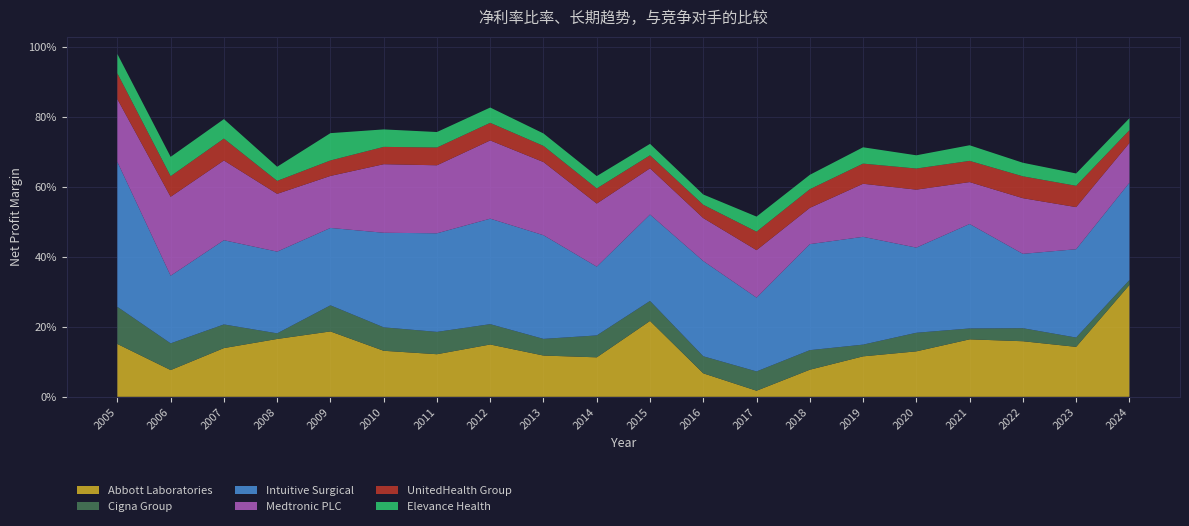

Reading right to left, list all the values displayed in this chart.

Abbott Laboratories: 2024=0.3	2023=0.1	2022=0.2	2021=0.2	2020=0.1	2019=0.1	2018=0.1	2017=0.0	2016=0.1	2015=0.2	2014=0.1	2013=0.1	2012=0.1	2011=0.1	2010=0.1	2009=0.2	2008=0.2	2007=0.1	2006=0.1	2005=0.2
Cigna Group: 2024=0.0	2023=0.0	2022=0.0	2021=0.0	2020=0.1	2019=0.0	2018=0.1	2017=0.1	2016=0.0	2015=0.1	2014=0.1	2013=0.0	2012=0.1	2011=0.1	2010=0.1	2009=0.1	2008=0.0	2007=0.1	2006=0.1	2005=0.1
Intuitive Surgical: 2024=0.3	2023=0.3	2022=0.2	2021=0.3	2020=0.2	2019=0.3	2018=0.3	2017=0.2	2016=0.3	2015=0.2	2014=0.2	2013=0.3	2012=0.3	2011=0.3	2010=0.3	2009=0.2	2008=0.2	2007=0.2	2006=0.2	2005=0.4
Medtronic PLC: 2024=0.1	2023=0.1	2022=0.2	2021=0.1	2020=0.2	2019=0.2	2018=0.1	2017=0.1	2016=0.1	2015=0.1	2014=0.2	2013=0.2	2012=0.2	2011=0.2	2010=0.2	2009=0.1	2008=0.2	2007=0.2	2006=0.2	2005=0.2
UnitedHealth Group: 2024=0.0	2023=0.1	2022=0.1	2021=0.1	2020=0.1	2019=0.1	2018=0.1	2017=0.1	2016=0.0	2015=0.0	2014=0.0	2013=0.0	2012=0.1	2011=0.1	2010=0.0	2009=0.0	2008=0.0	2007=0.1	2006=0.1	2005=0.1
Elevance Health: 2024=0.0	2023=0.0	2022=0.0	2021=0.0	2020=0.0	2019=0.0	2018=0.0	2017=0.0	2016=0.0	2015=0.0	2014=0.0	2013=0.0	2012=0.0	2011=0.0	2010=0.0	2009=0.1	2008=0.0	2007=0.1	2006=0.1	2005=0.1